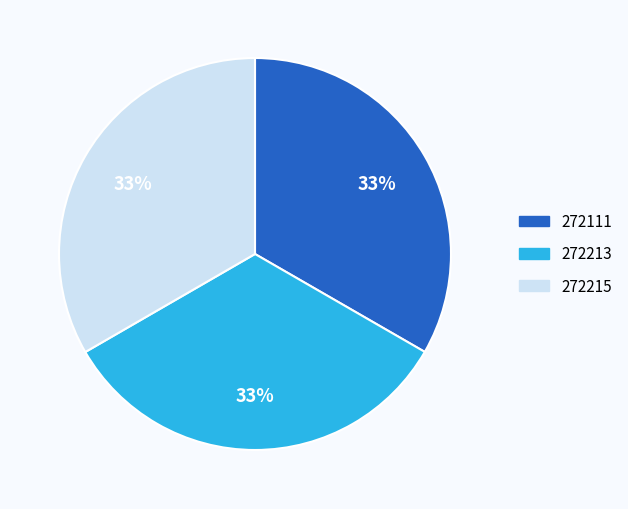

Approximately how many times larger is the value at 272111 compared to 272215?

1.0